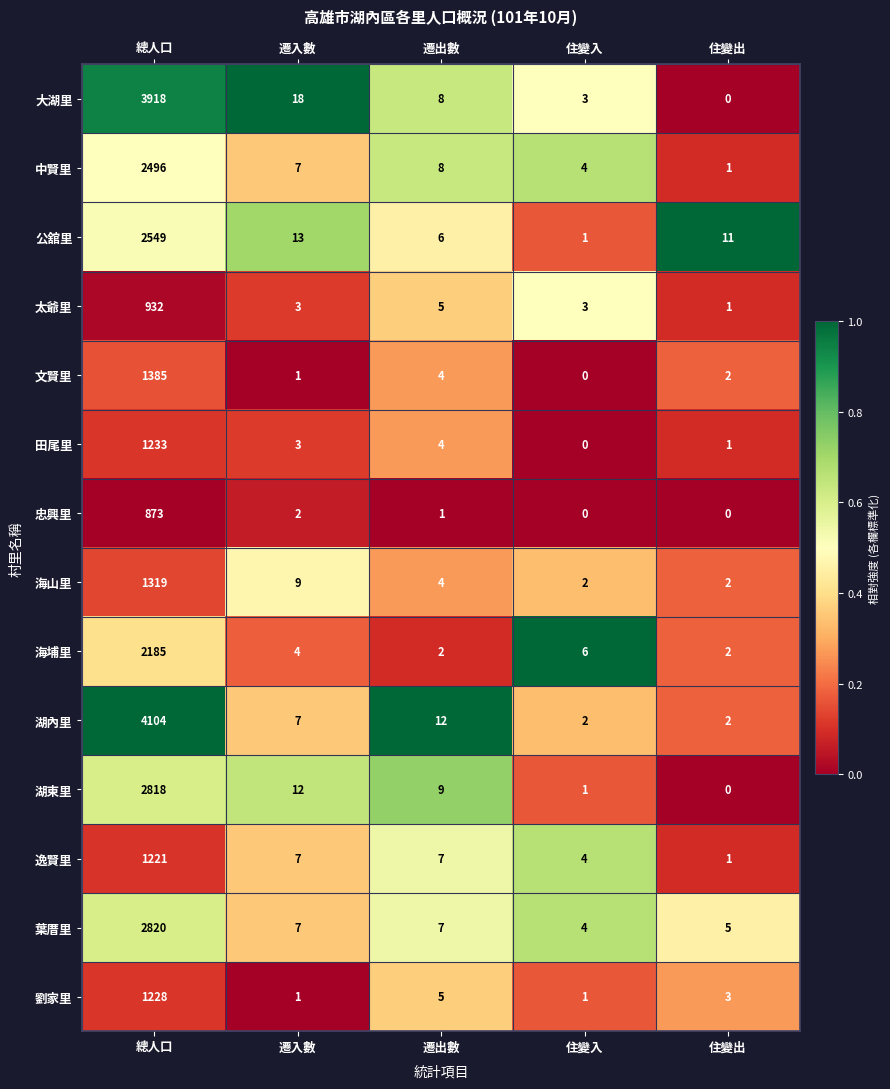

Where does the 海埔里 series first go above 4?

總人口